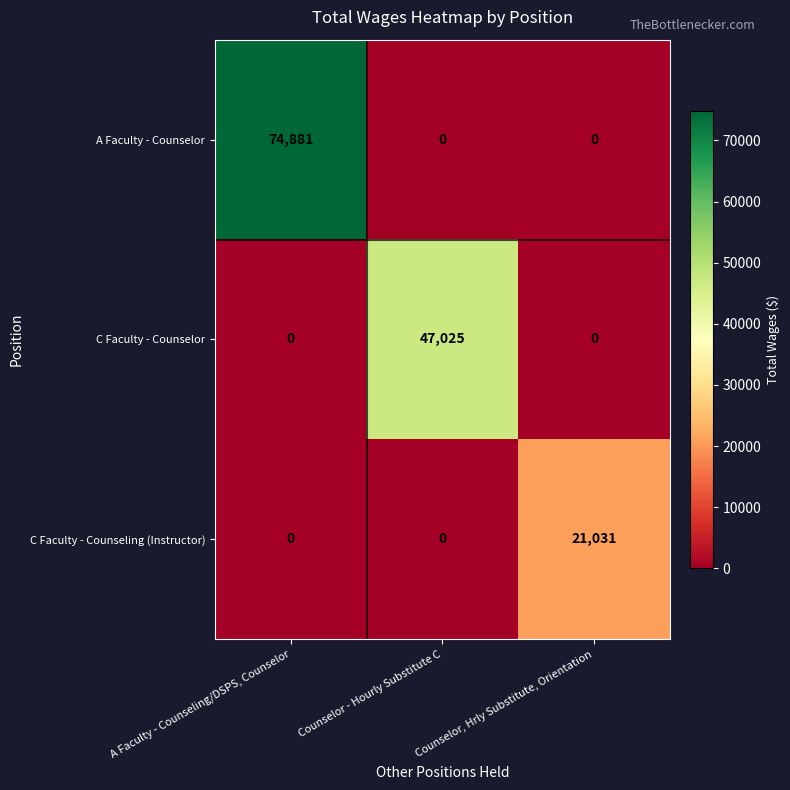

Which series has the widest spread of values?

A Faculty - Counselor